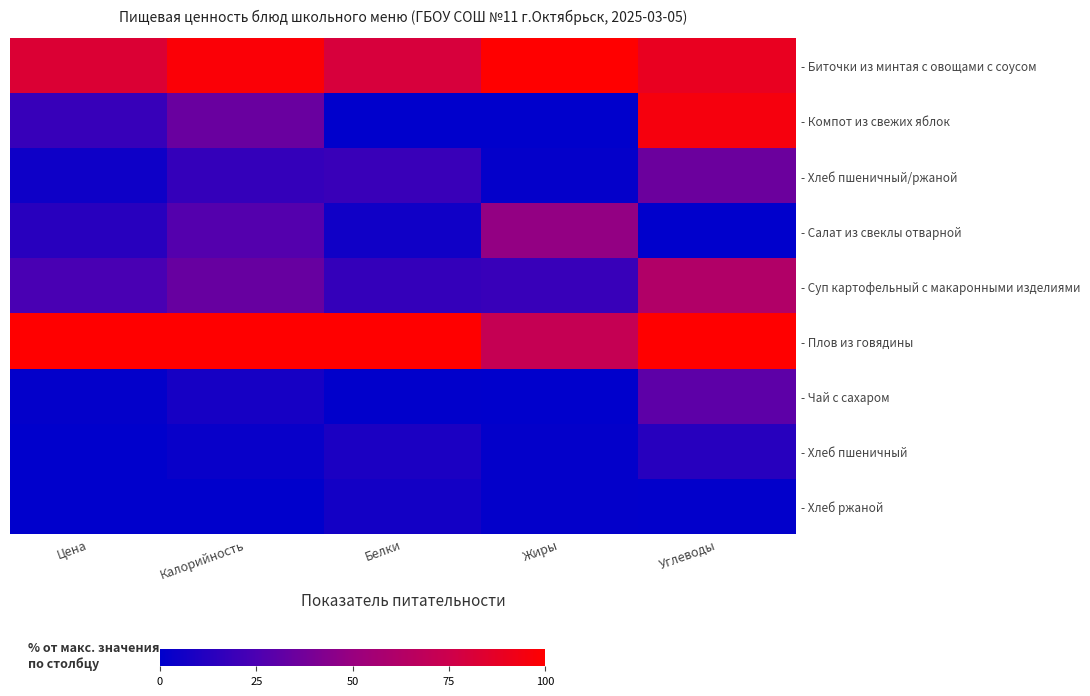

At which category is the sum across all series the highest?

Углеводы